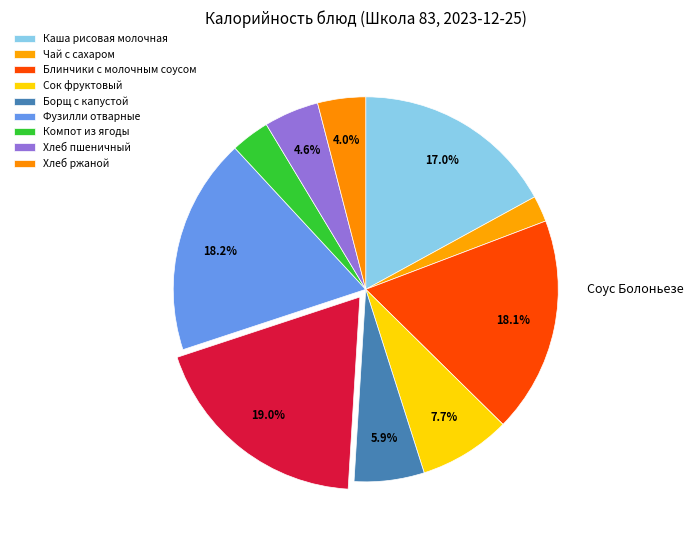

Count the number of slices in the pie.

10